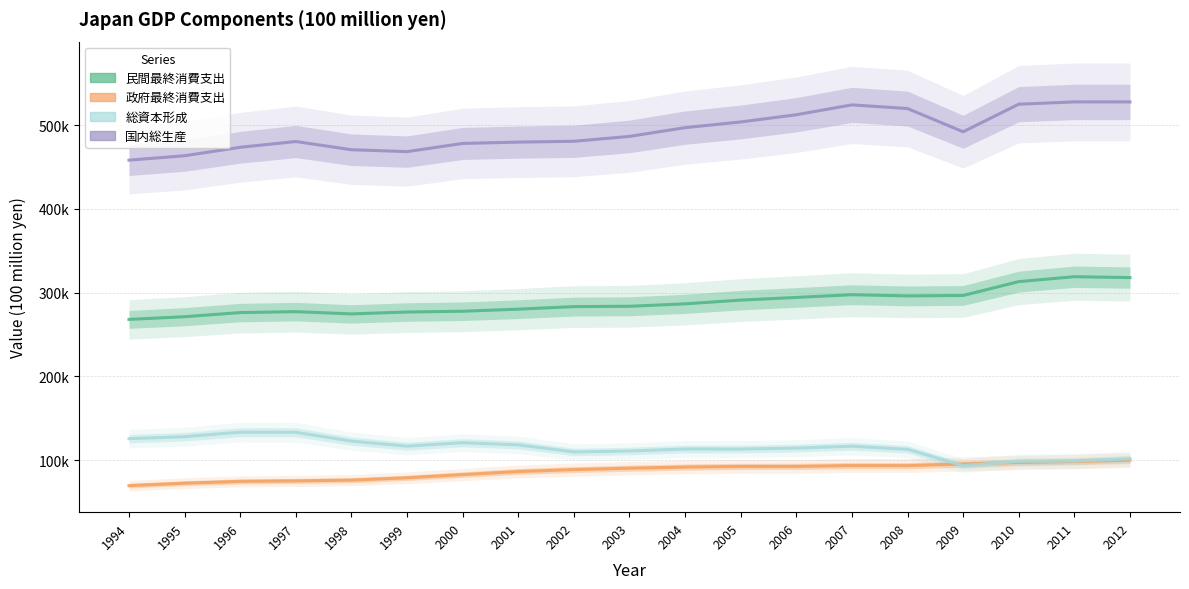

What are all the series names shown in the legend?

民間最終消費支出, 政府最終消費支出, 総資本形成, 国内総生産